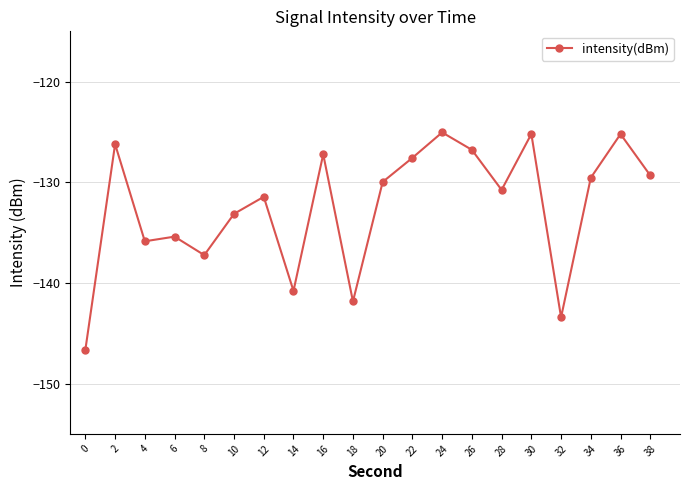

Read the value at 14.

-140.8